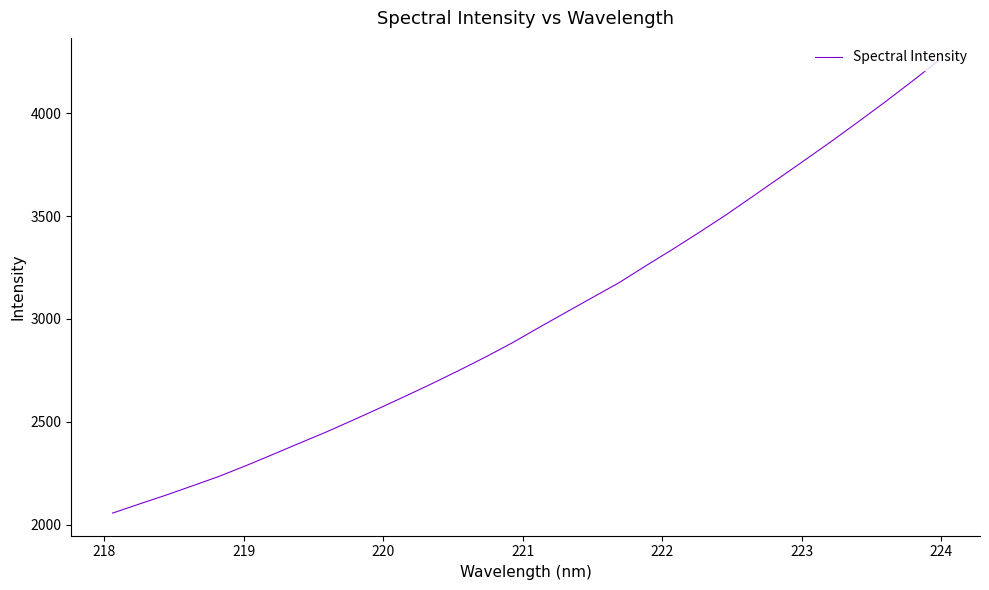

What is the average value?

3005.6